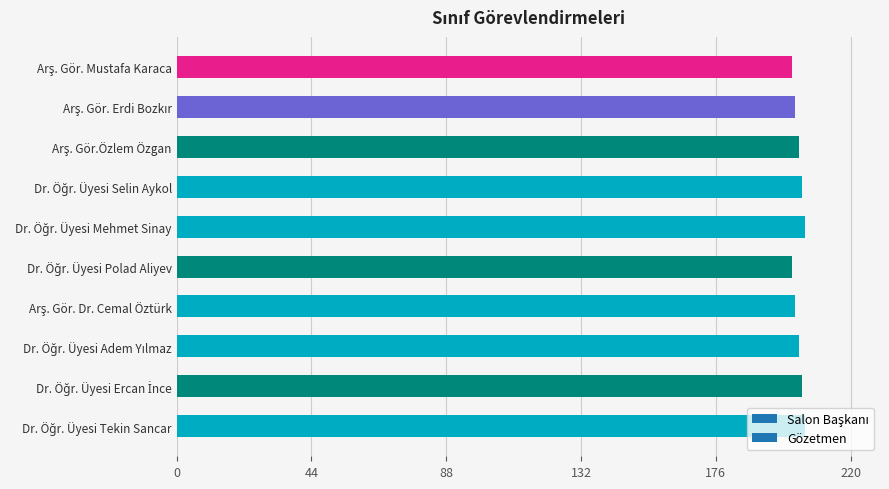

What is the minimum value shown in the chart?

201